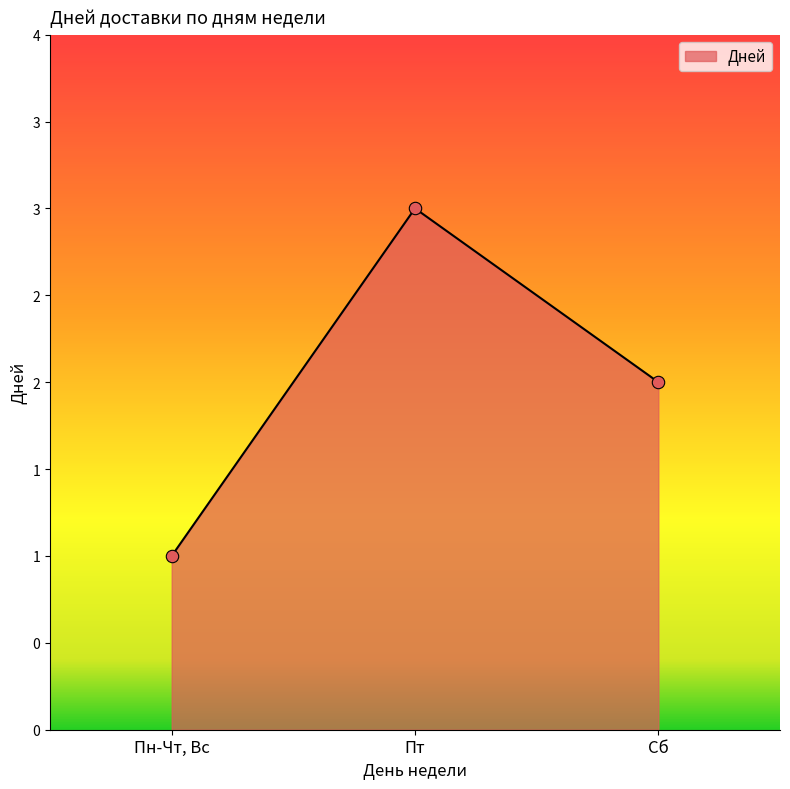

Does the chart have visible grid lines?

No